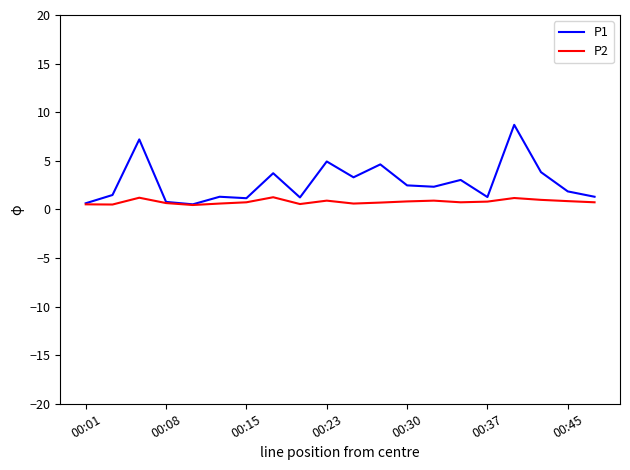

Which series has the largest total across all categories?

P1